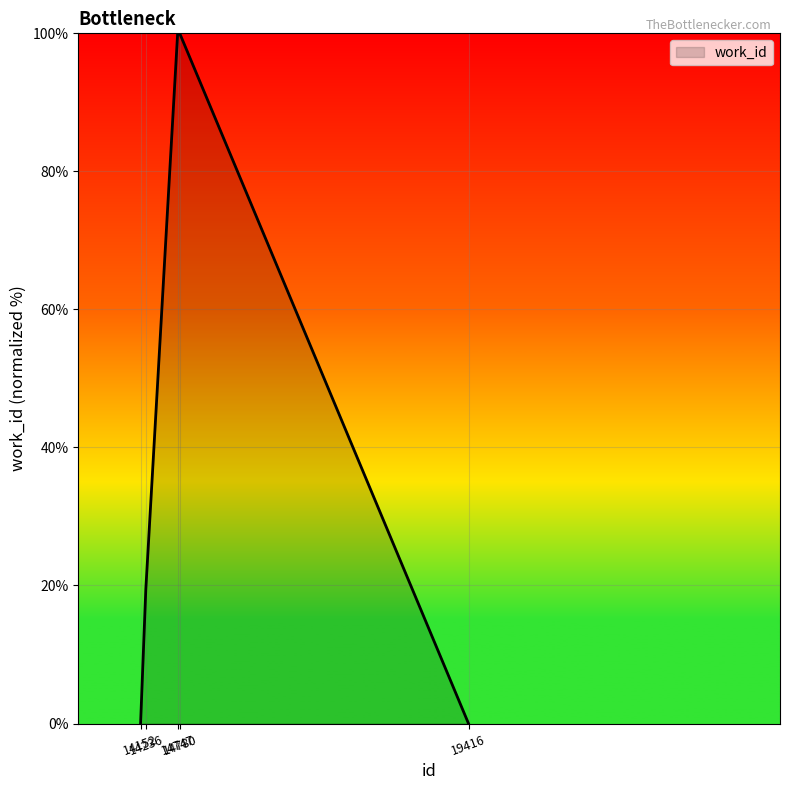

What is the change in value from 14152 to 14747?

+100.0